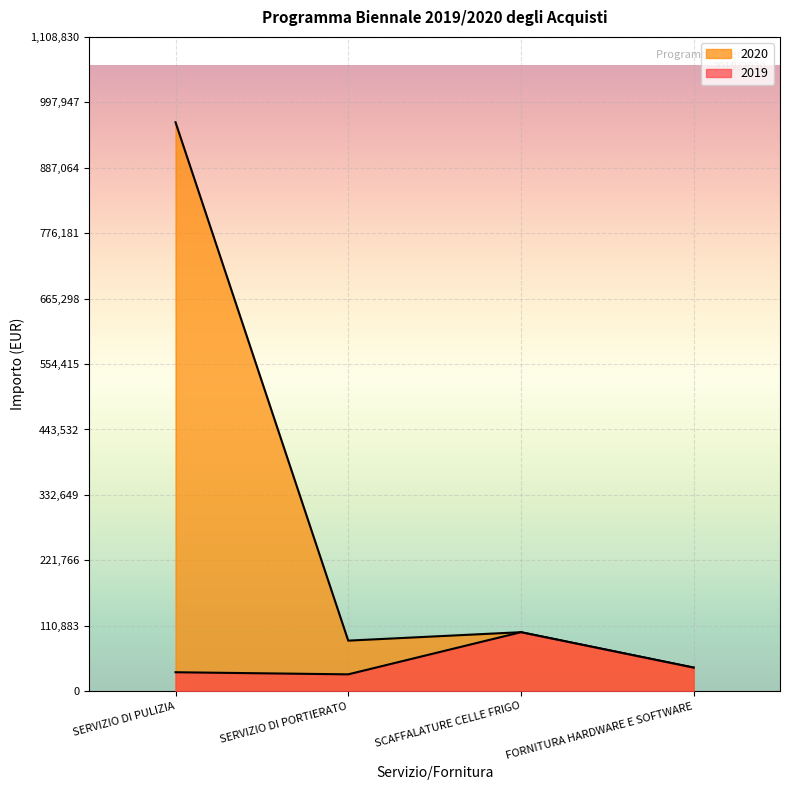

Which category has the lowest value across all series?

SERVIZIO DI PORTIERATO